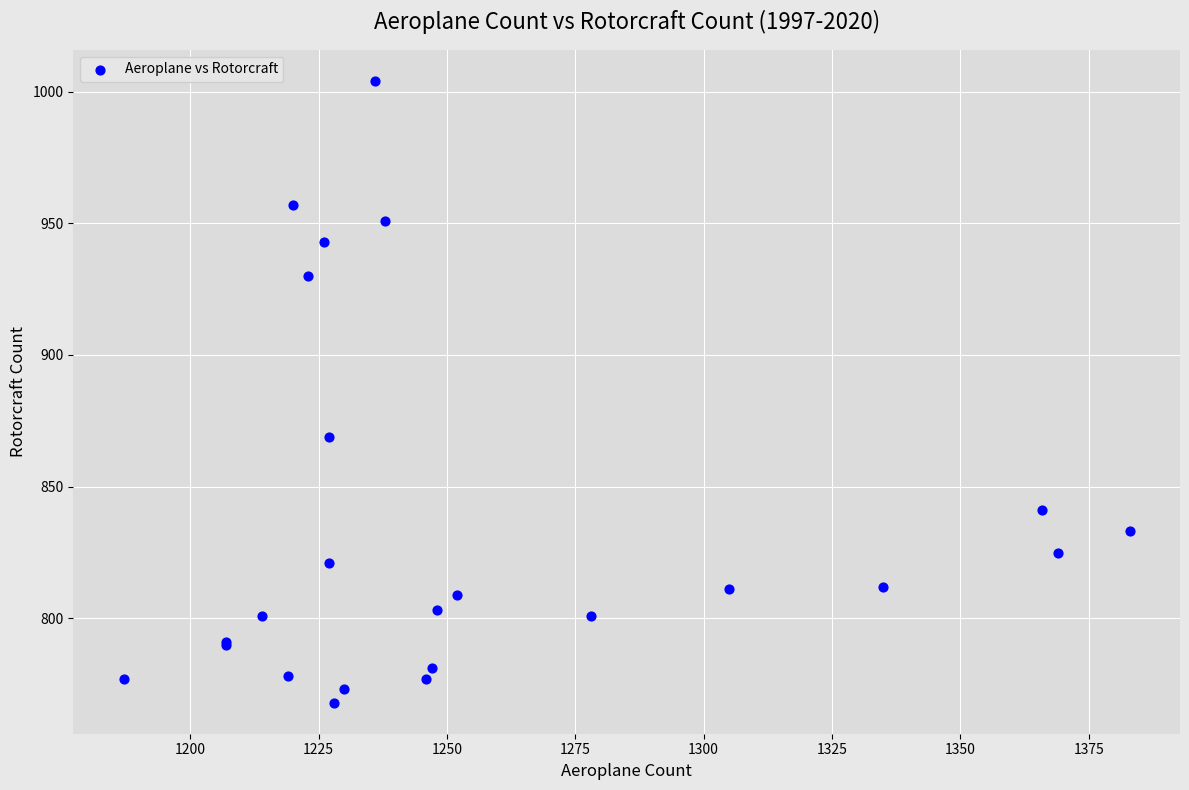

What Y value in the scatter plot is closest to 886?

869